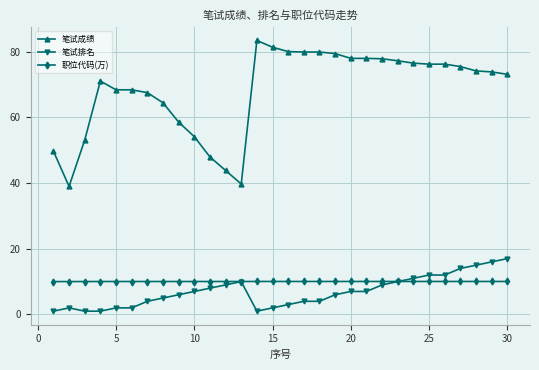

What is the value of the 职位代码(万) point at the 2nd from the left?

10.0